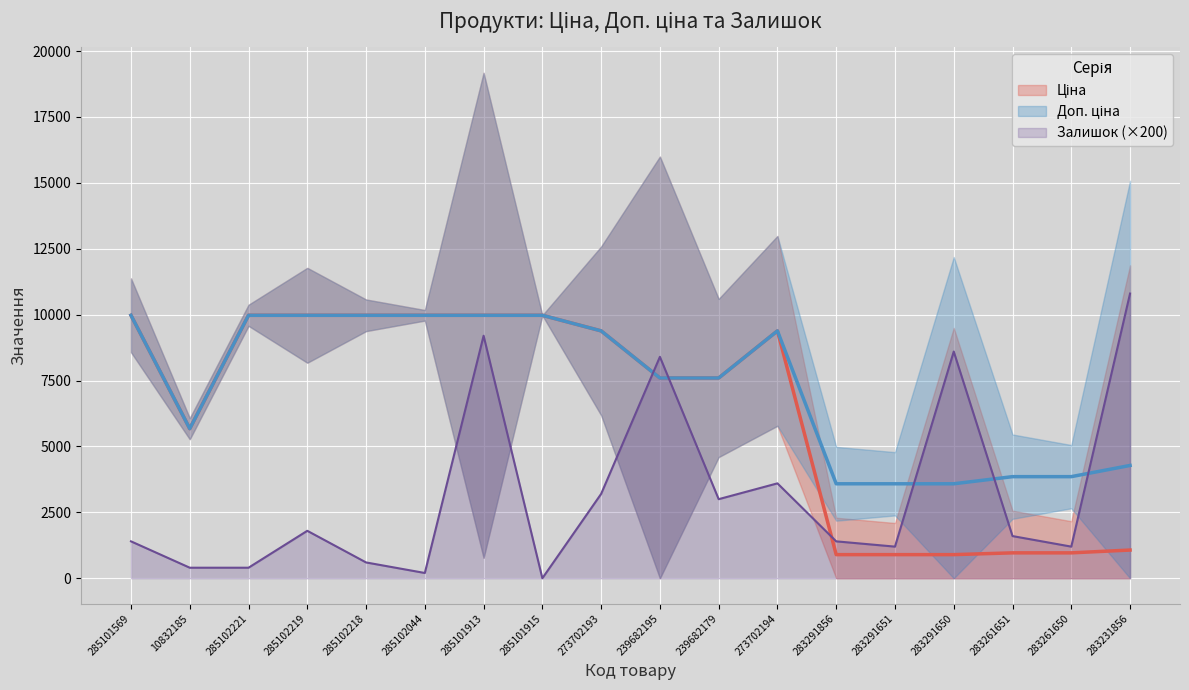

True or false: Доп. ціна has a value of 5673.8 at 10832185.

True